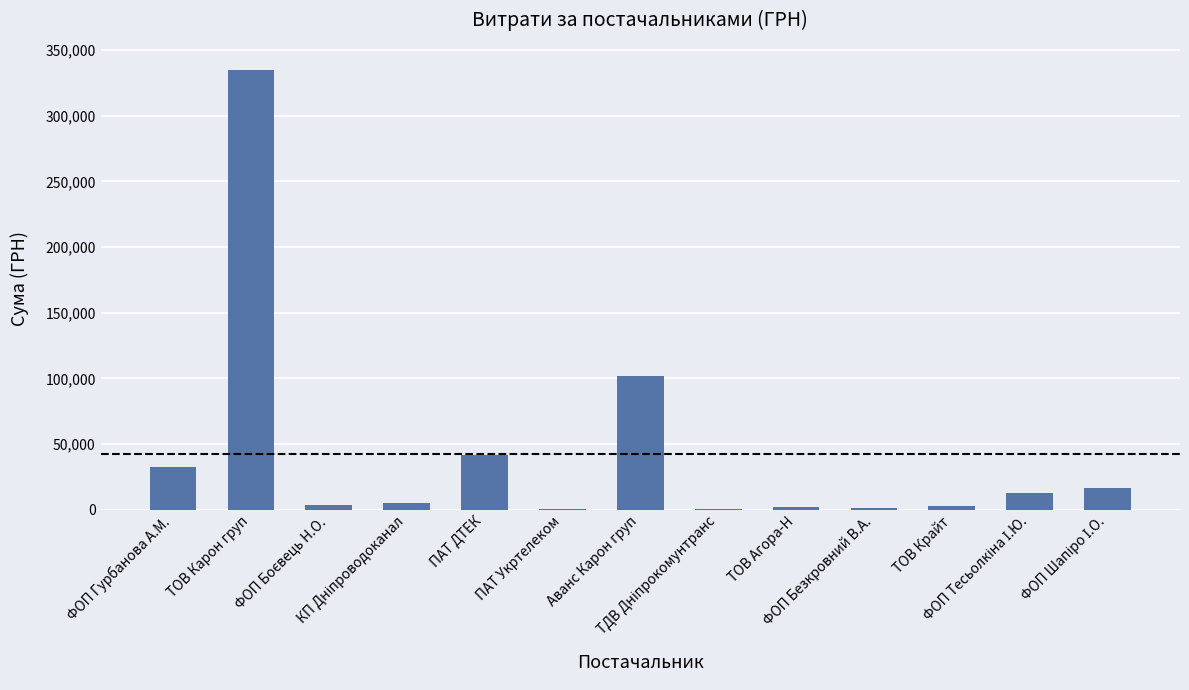

What is the greatest value displayed?

334677.5